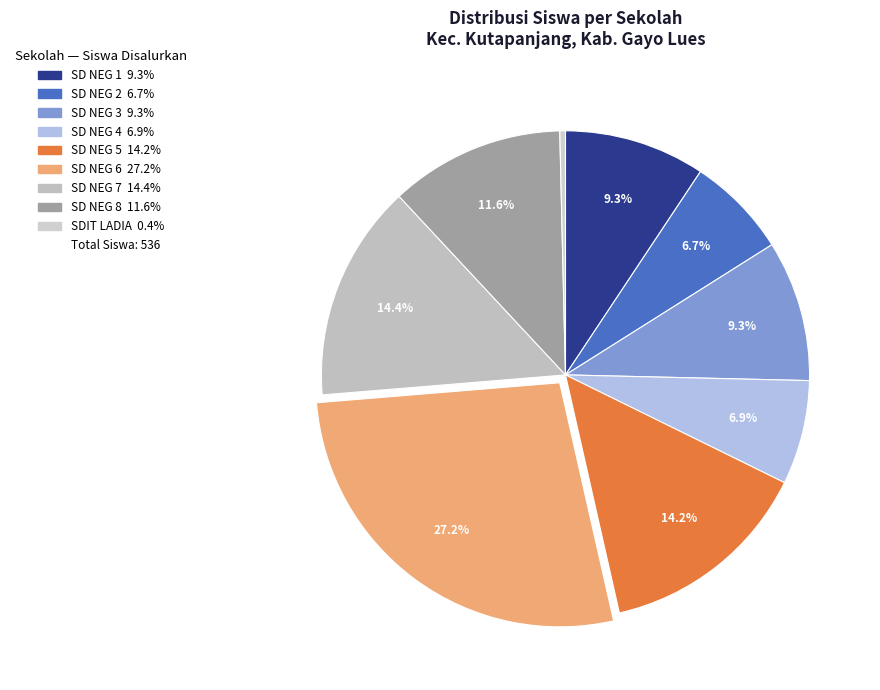

Rank the categories by value from lowest to highest.

SDIT LADIA GALASKA, SD NEGERI 2 KUTAPANJANG, SD NEGERI 4 KUTAPANJANG, SD NEGERI 1 KUTAPANJANG, SD NEGERI 3 KUTAPANJANG, SD NEGERI 8 KUTAPANJANG, SD NEGERI 5 KUTAPANJANG, SD NEGERI 7 KUTAPANJANG, SD NEGERI 6 KUTAPANJANG